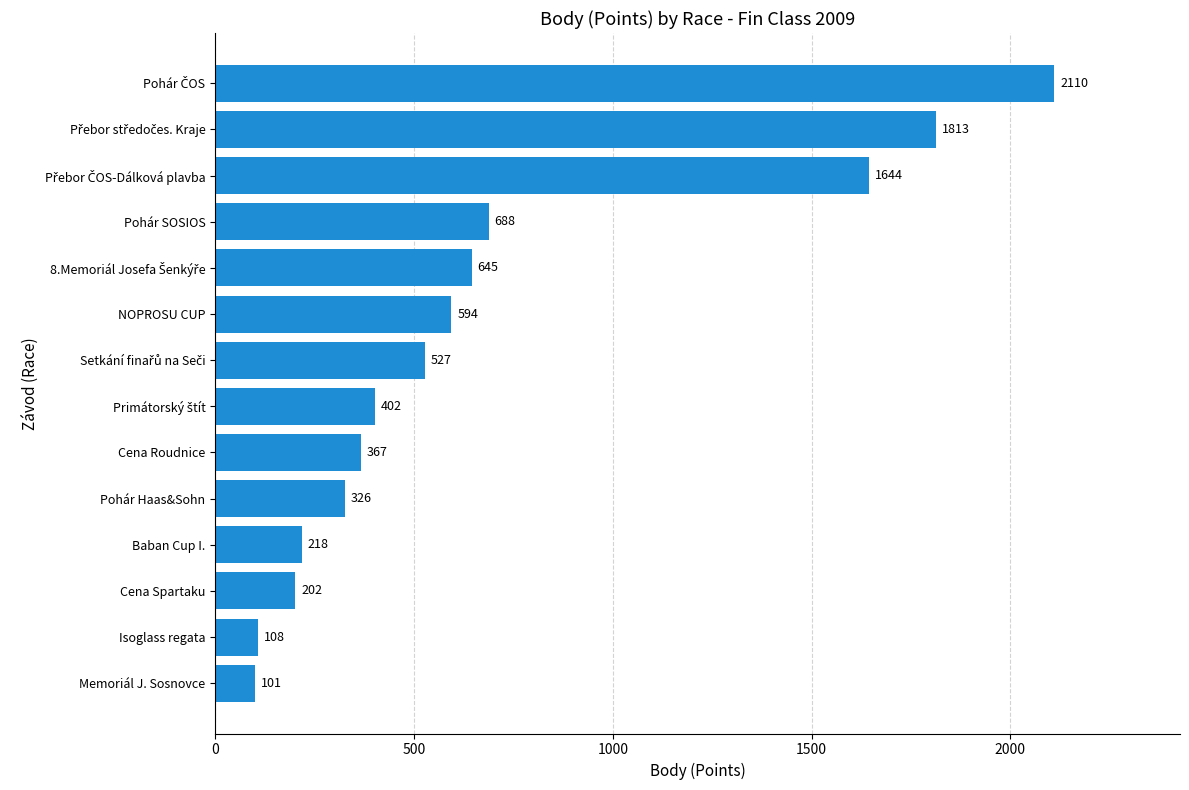

The chart shows a value of 594 at NOPROSU CUP. True or false?

True